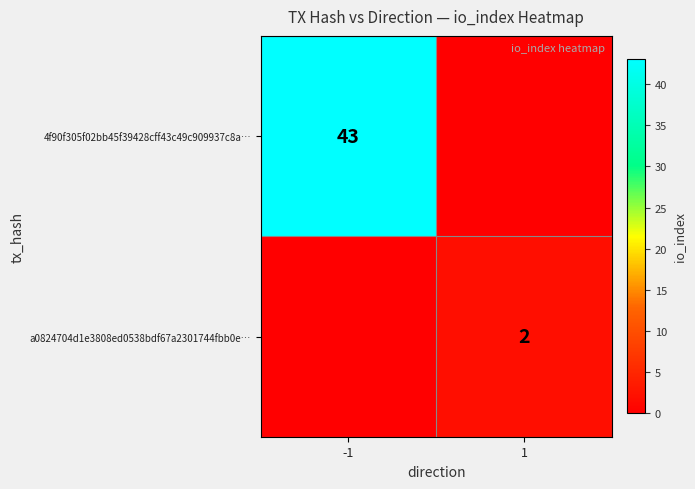

The value of 4f90f305f02bb45f39428cff43c49c909937c8a… at -1 is 29. True or false?

False